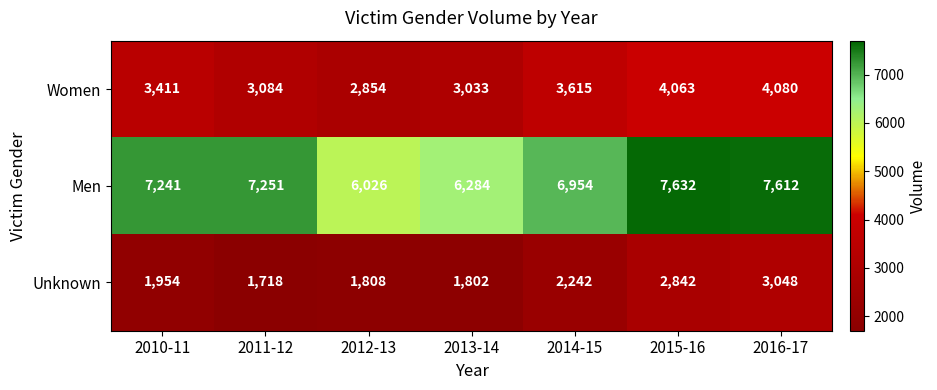

The value of Women at 2014-15 is 3615. True or false?

True